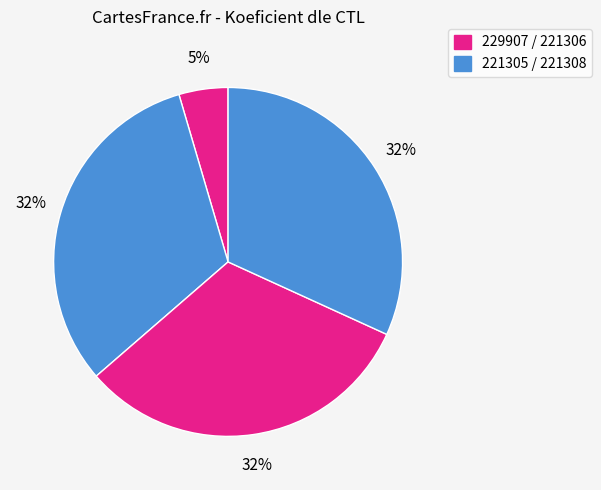

What is the smallest slice in the pie chart?

229907